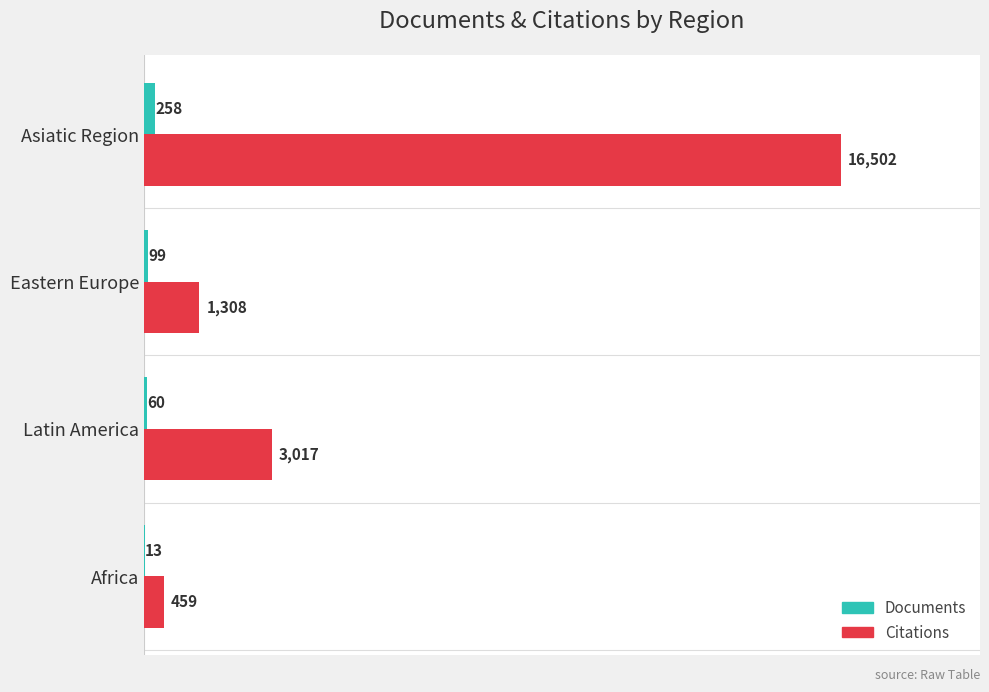

Count the number of categories in the chart.

4